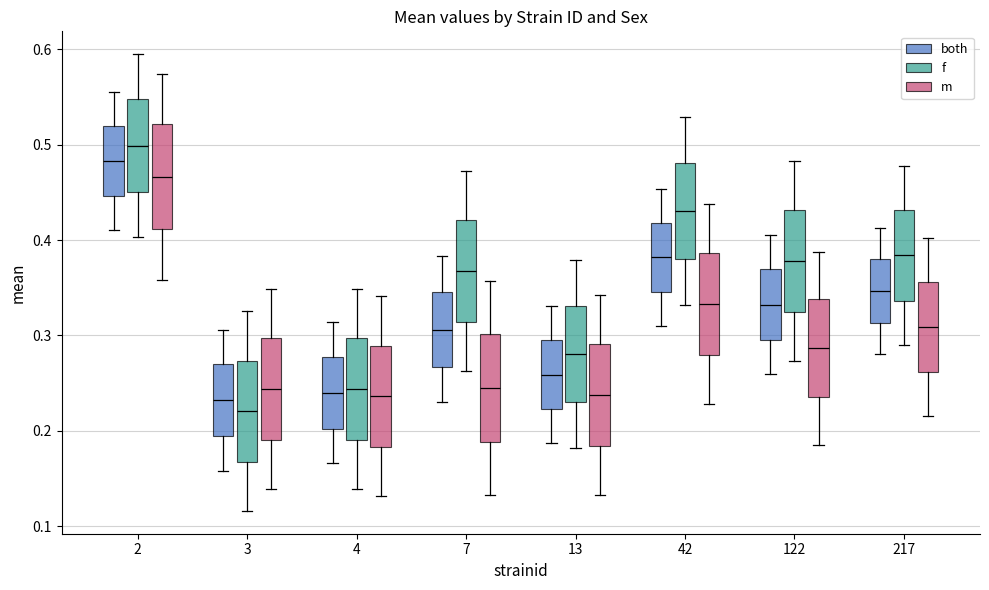

Reading left to right, transcribe this box plot: for each box, give where its median line is, the range the box spans, and where its two whiskers end, as read against the y-axis. The values are not printed on the chart, so give them approximately, as read against the axis.

2 (both): median 0.48, box 0.45 to 0.52, whiskers 0.41 to 0.56
2 (f): median 0.50, box 0.45 to 0.55, whiskers 0.40 to 0.60
2 (m): median 0.47, box 0.41 to 0.52, whiskers 0.36 to 0.57
3 (both): median 0.23, box 0.19 to 0.27, whiskers 0.16 to 0.31
3 (f): median 0.22, box 0.17 to 0.27, whiskers 0.12 to 0.33
3 (m): median 0.24, box 0.19 to 0.30, whiskers 0.14 to 0.35
4 (both): median 0.24, box 0.20 to 0.28, whiskers 0.17 to 0.31
4 (f): median 0.24, box 0.19 to 0.30, whiskers 0.14 to 0.35
4 (m): median 0.24, box 0.18 to 0.29, whiskers 0.13 to 0.34
7 (both): median 0.31, box 0.27 to 0.35, whiskers 0.23 to 0.38
7 (f): median 0.37, box 0.31 to 0.42, whiskers 0.26 to 0.47
7 (m): median 0.25, box 0.19 to 0.30, whiskers 0.13 to 0.36
13 (both): median 0.26, box 0.22 to 0.30, whiskers 0.19 to 0.33
13 (f): median 0.28, box 0.23 to 0.33, whiskers 0.18 to 0.38
13 (m): median 0.24, box 0.18 to 0.29, whiskers 0.13 to 0.34
42 (both): median 0.38, box 0.35 to 0.42, whiskers 0.31 to 0.45
42 (f): median 0.43, box 0.38 to 0.48, whiskers 0.33 to 0.53
42 (m): median 0.33, box 0.28 to 0.39, whiskers 0.23 to 0.44
122 (both): median 0.33, box 0.30 to 0.37, whiskers 0.26 to 0.41
122 (f): median 0.38, box 0.33 to 0.43, whiskers 0.27 to 0.48
122 (m): median 0.29, box 0.24 to 0.34, whiskers 0.19 to 0.39
217 (both): median 0.35, box 0.31 to 0.38, whiskers 0.28 to 0.41
217 (f): median 0.38, box 0.34 to 0.43, whiskers 0.29 to 0.48
217 (m): median 0.31, box 0.26 to 0.36, whiskers 0.22 to 0.40